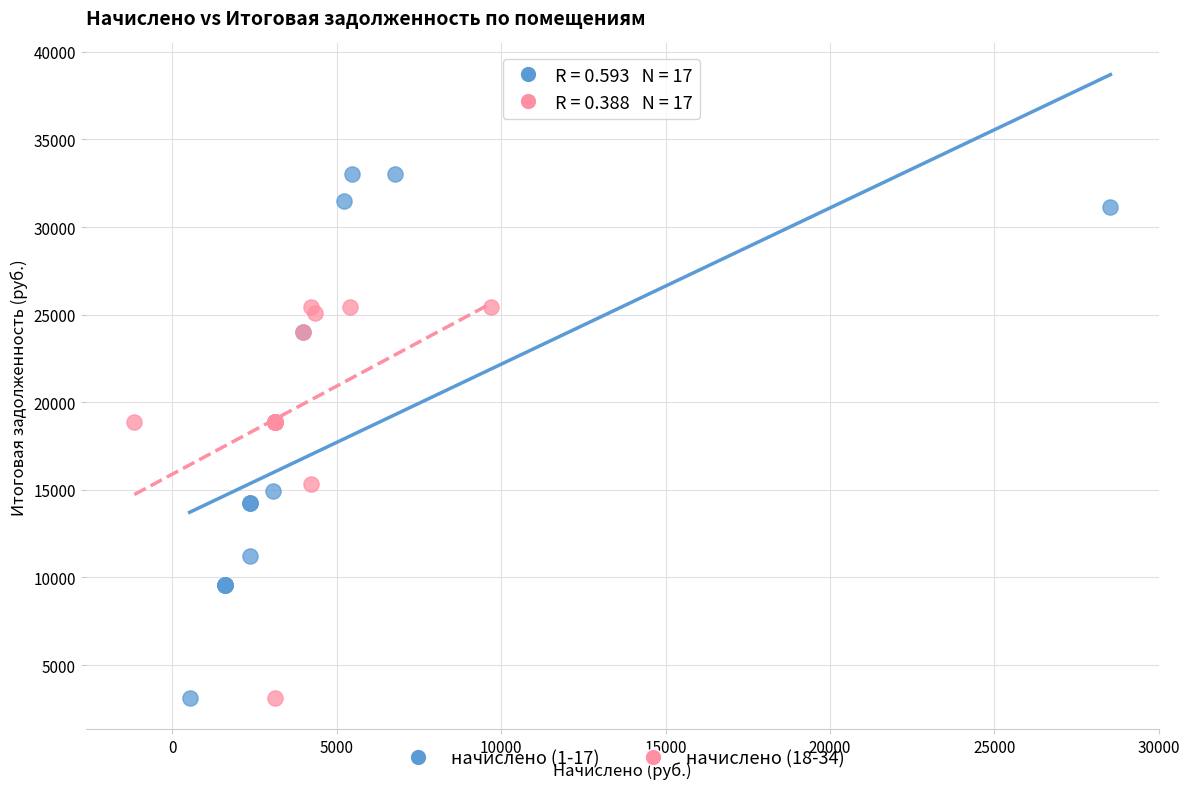

Which series contains the highest Y value?

начислено (1-17)